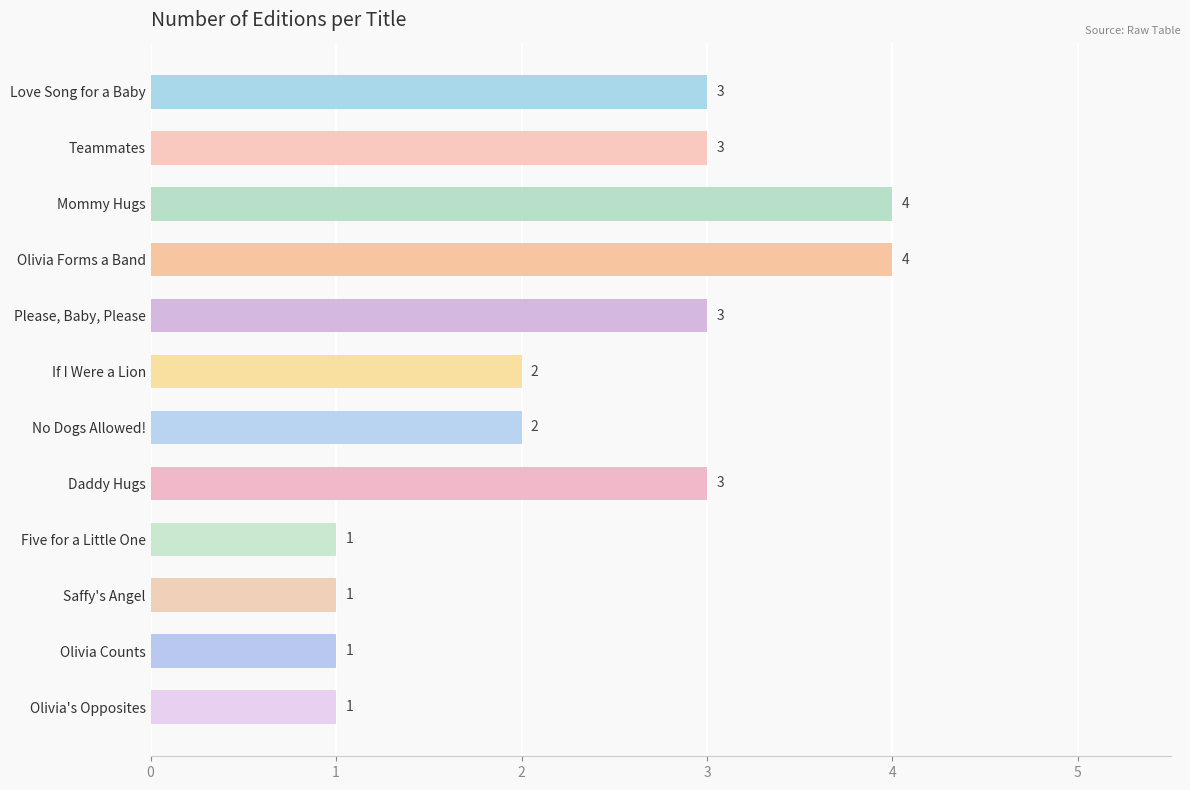

What is the average value?

2